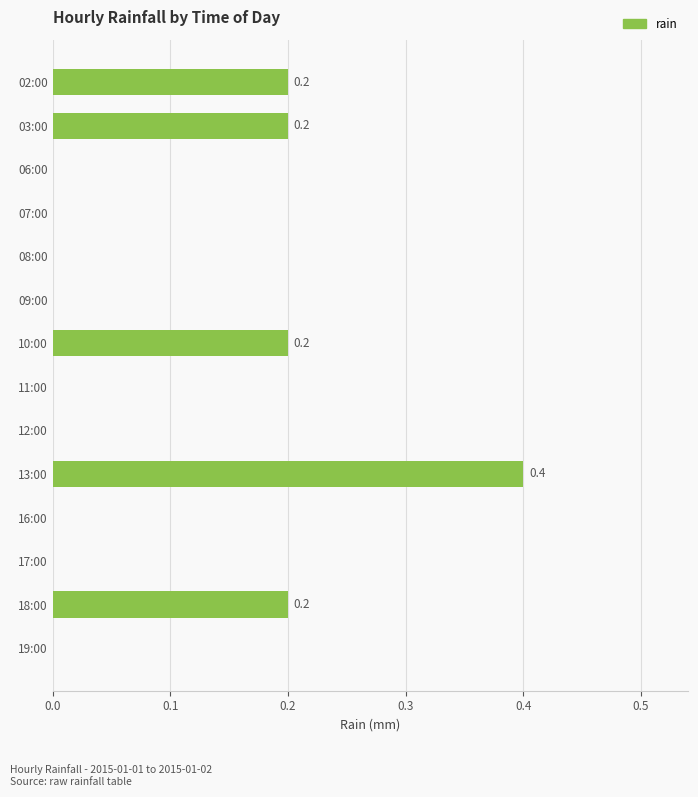

Reading bottom to top, what are all the values shown in this chart?

19:00=0.0	18:00=0.2	17:00=0.0	16:00=0.0	13:00=0.4	12:00=0.0	11:00=0.0	10:00=0.2	09:00=0.0	08:00=0.0	07:00=0.0	06:00=0.0	03:00=0.2	02:00=0.2